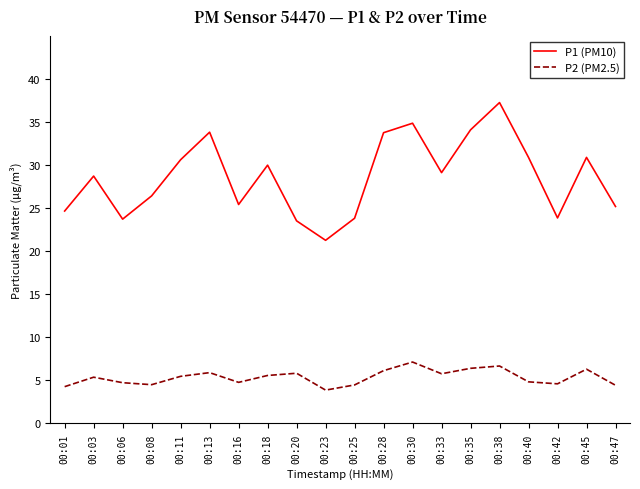

How many values in the P1 (PM10) series are below 29?

10